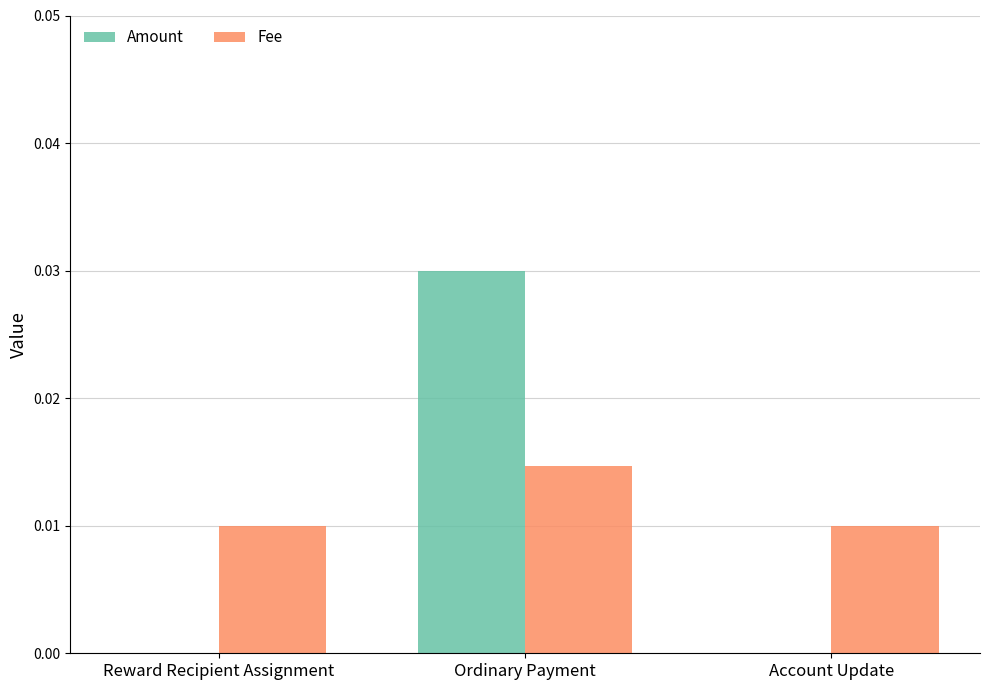

At which category is the sum across all series the highest?

Ordinary Payment